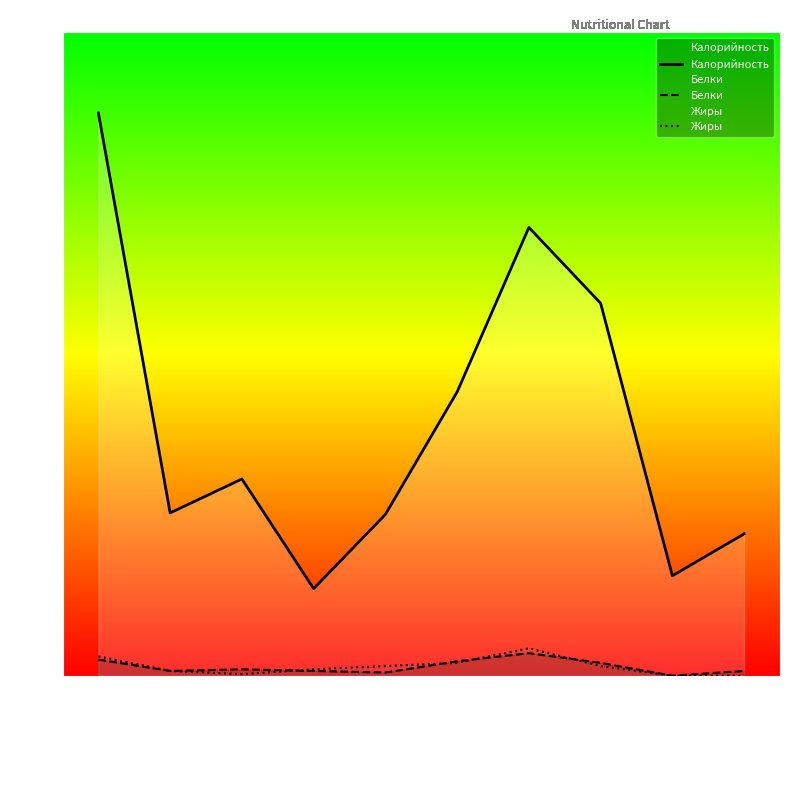

What is the label of the 8th point from the left?

макароны отварные